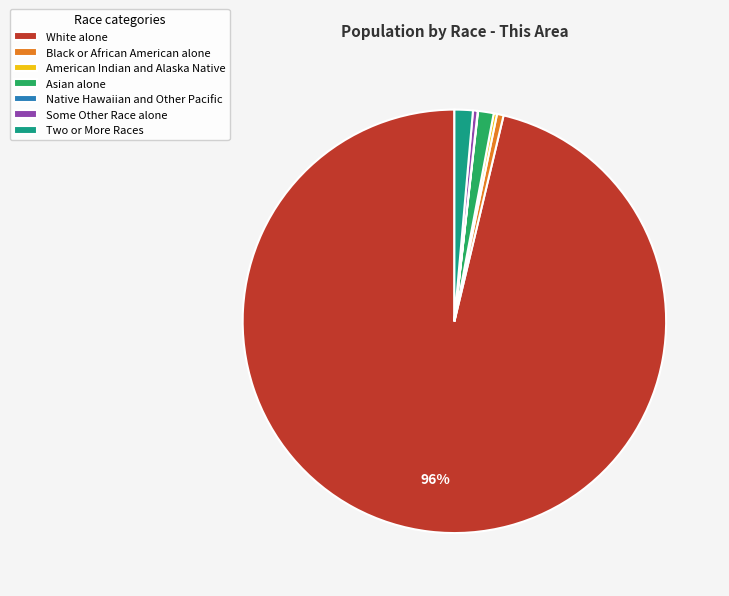

True or false: Black or African American alone accounts for 11% of the total.

False